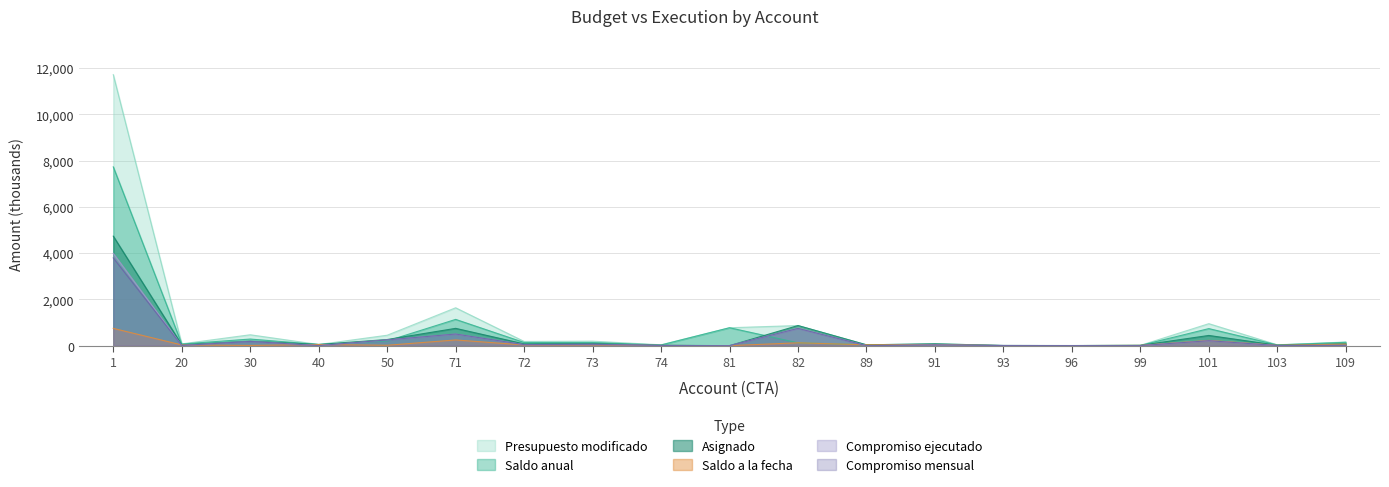

What value does the Compromiso mensual series have at 96?

2.0